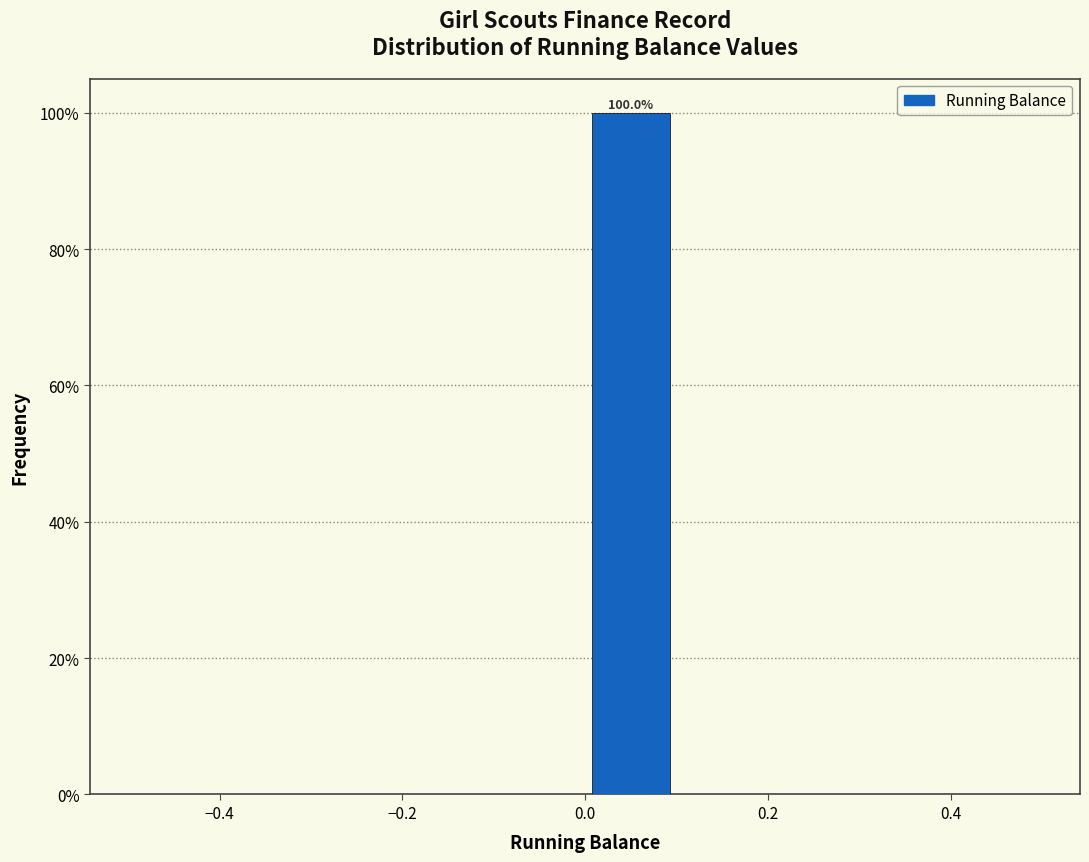

Over which range of the x-axis is the bar tallest?

0.0 to 0.1